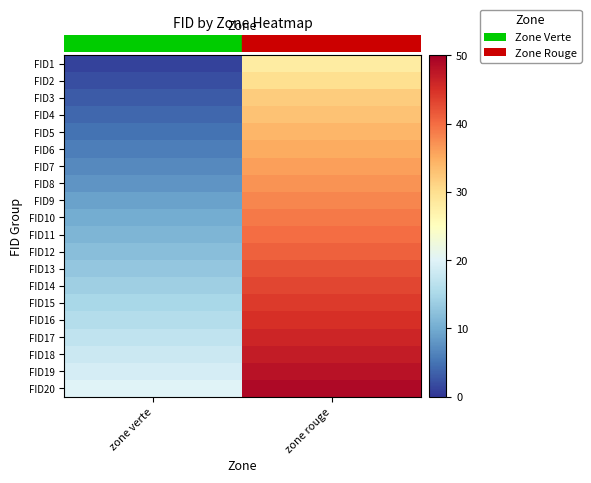

What is the total value across all series at zone rouge?

787